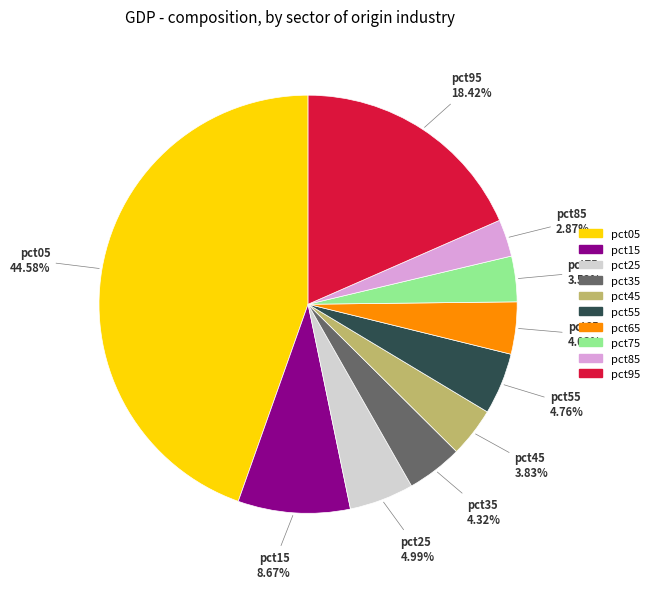

What percentage do pct85 and pct55 together represent?

7.6%